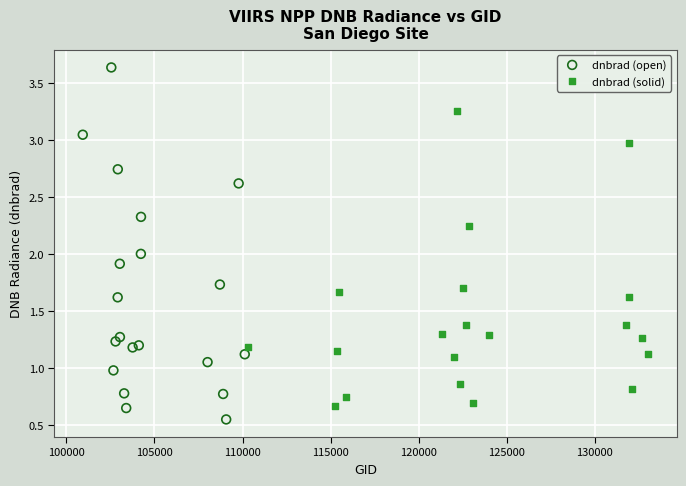

Which series contains the highest Y value?

dnbrad (open)